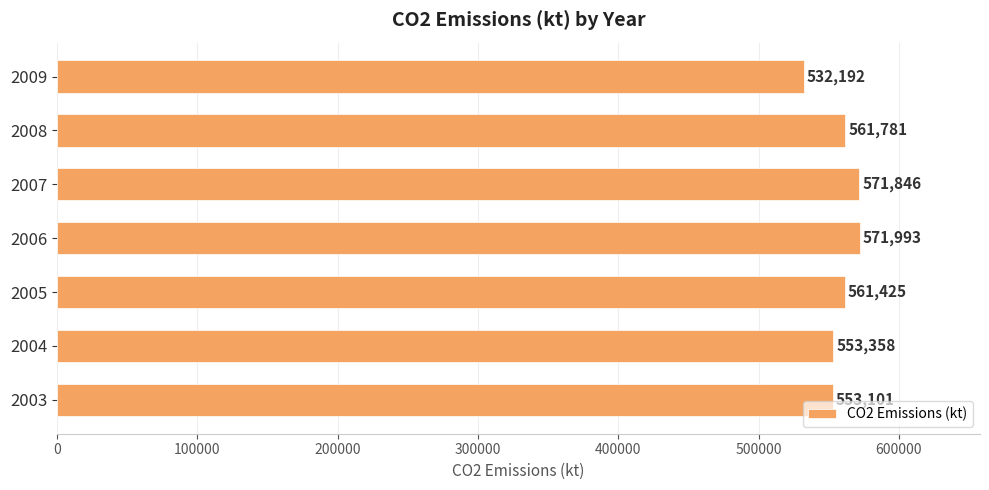

What is the change in value from 2006 to 2007?

-147